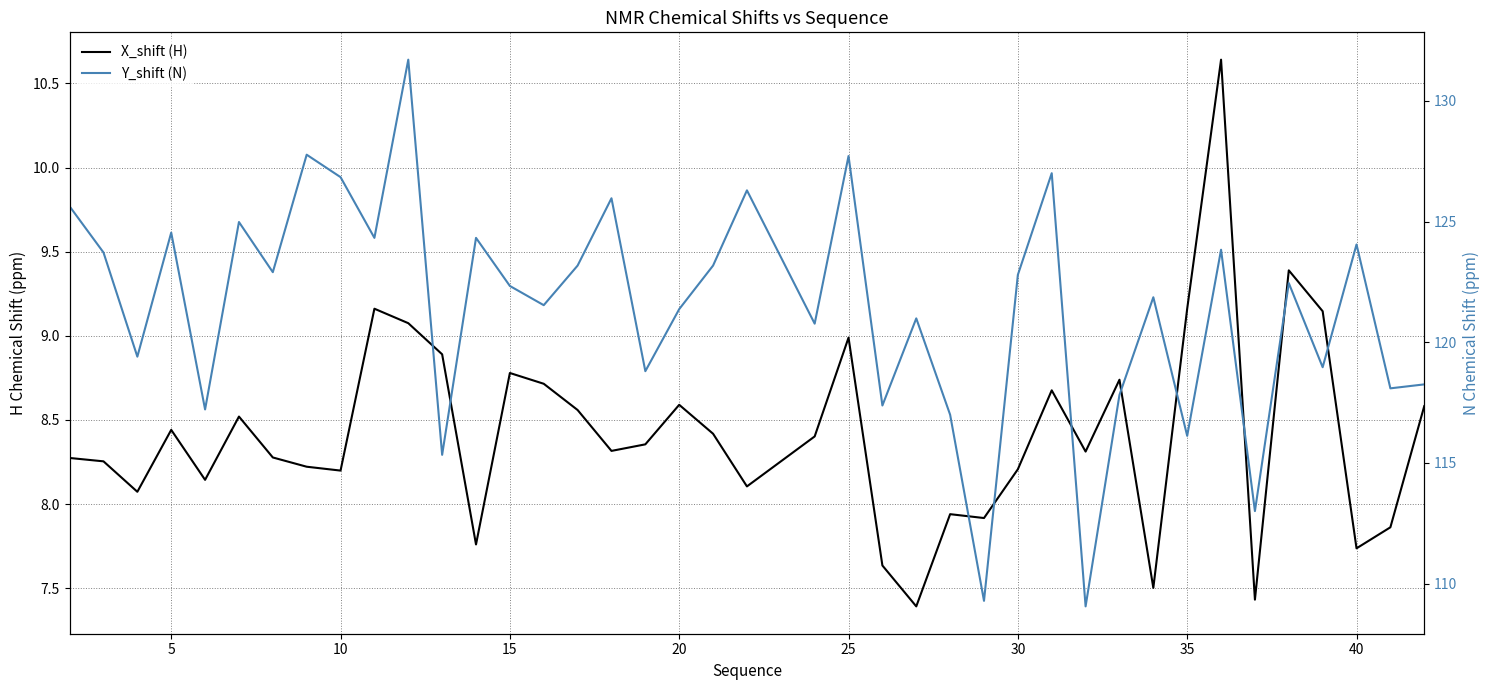

What is the value of the X_shift (H) point at the 32nd from the left?

7.5